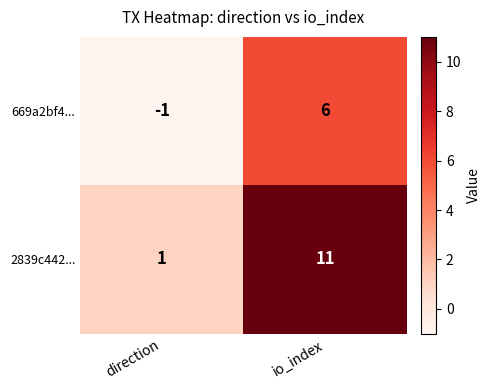

How many data points does each series have?

2